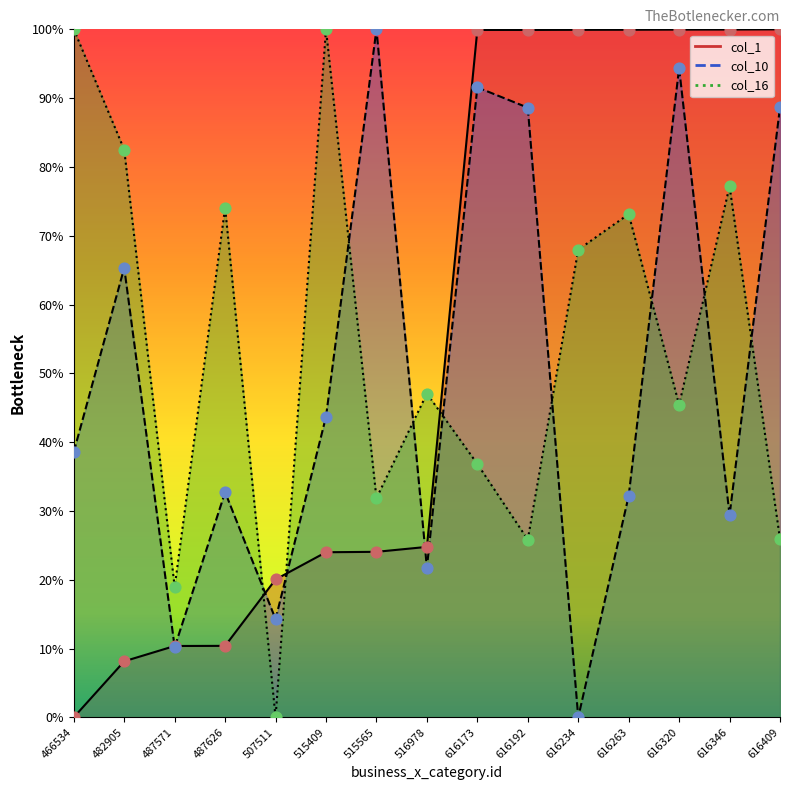

At which category is the sum across all series the highest?

616320